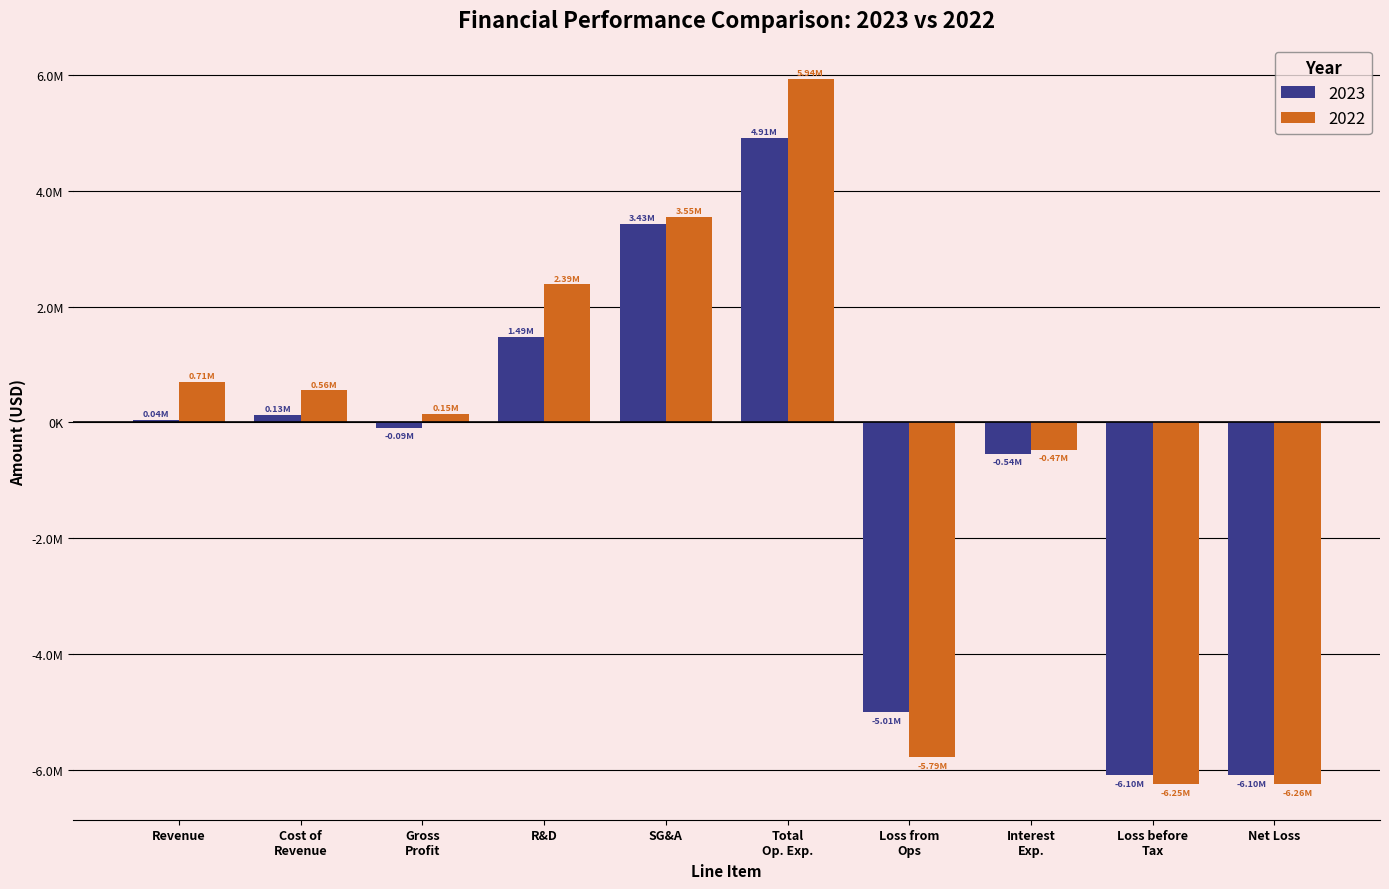

Does the chart contain any negative values?

Yes